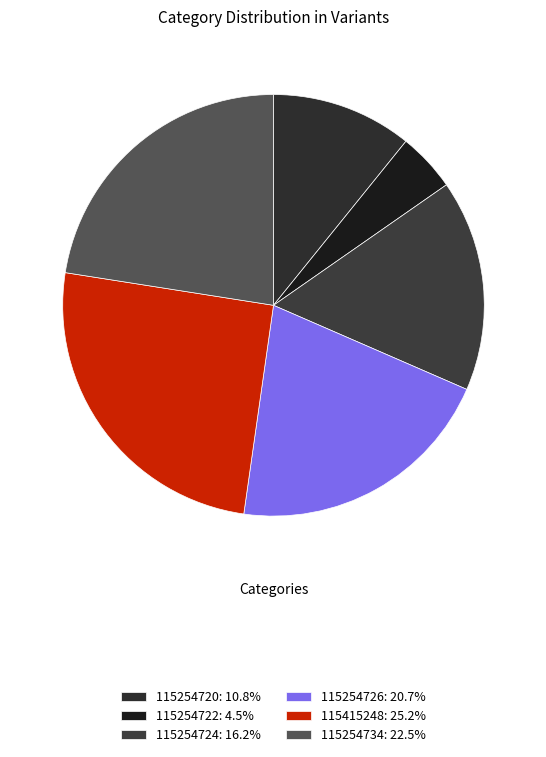

What is the total percentage of 115254726 and 115254722?

25.2%